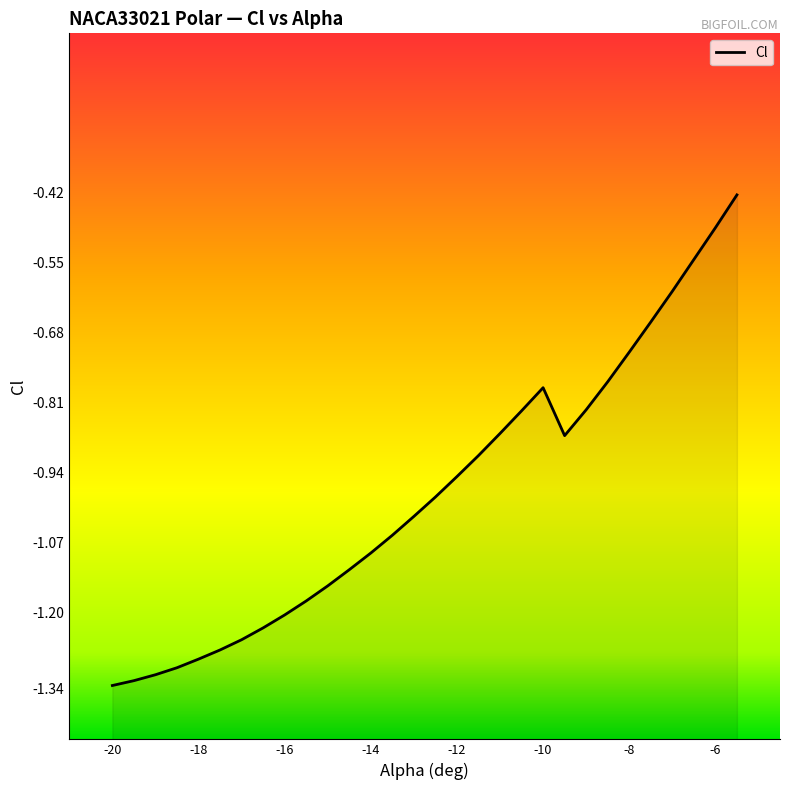

What is the value of the 17th point from the left?

-0.9